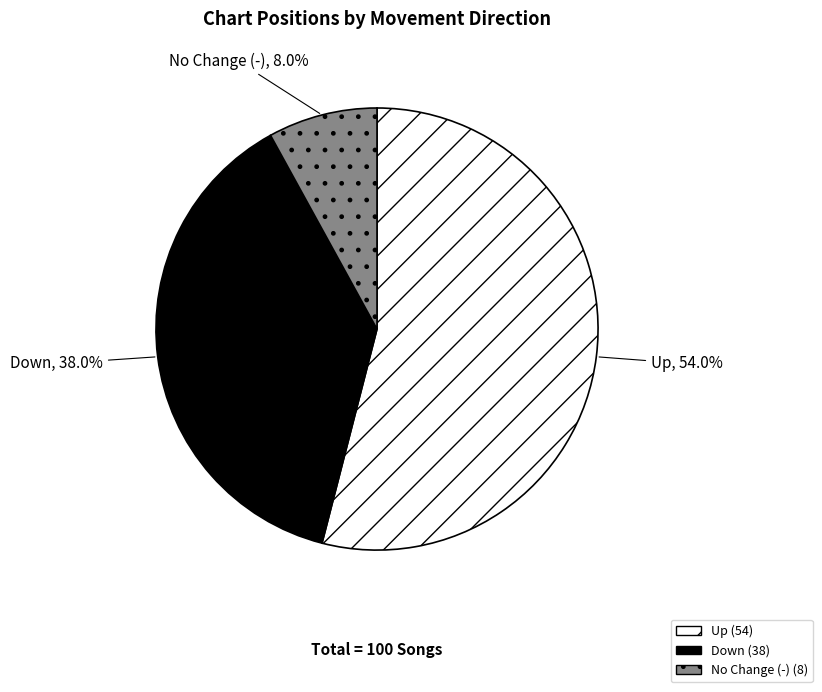

Is there any slice that represents more than half of the pie?

Yes